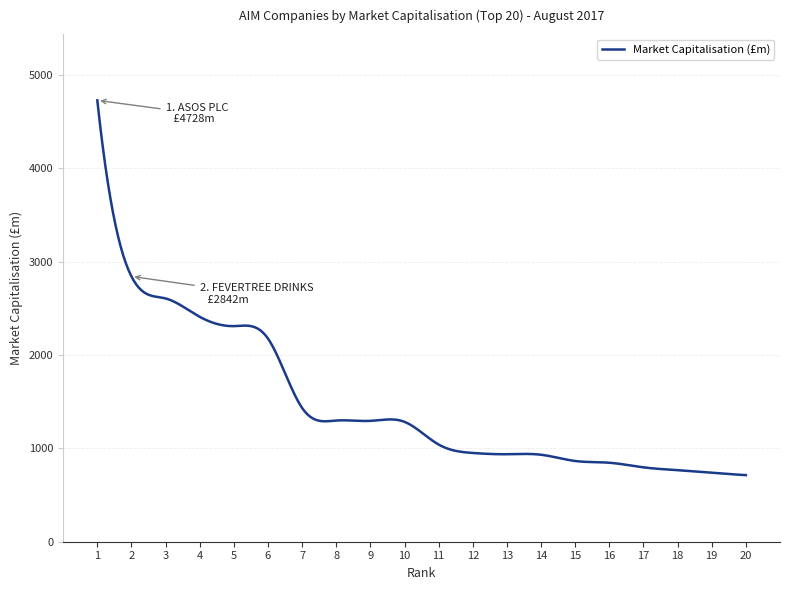

What is the smallest value displayed?

713.6